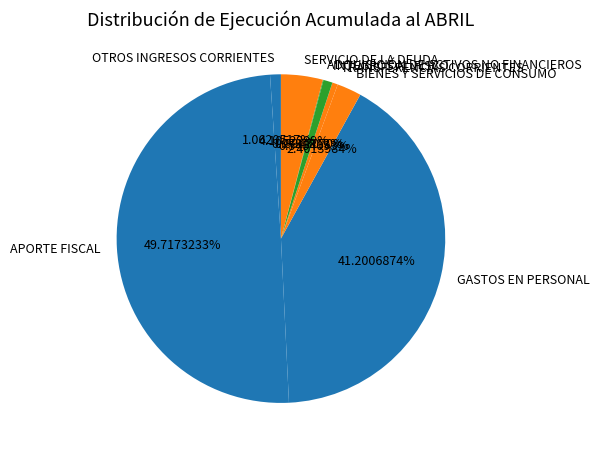

Approximately how many times larger is the value at GASTOS EN PERSONAL compared to TRANSFERENCIAS CORRIENTES?

75.5